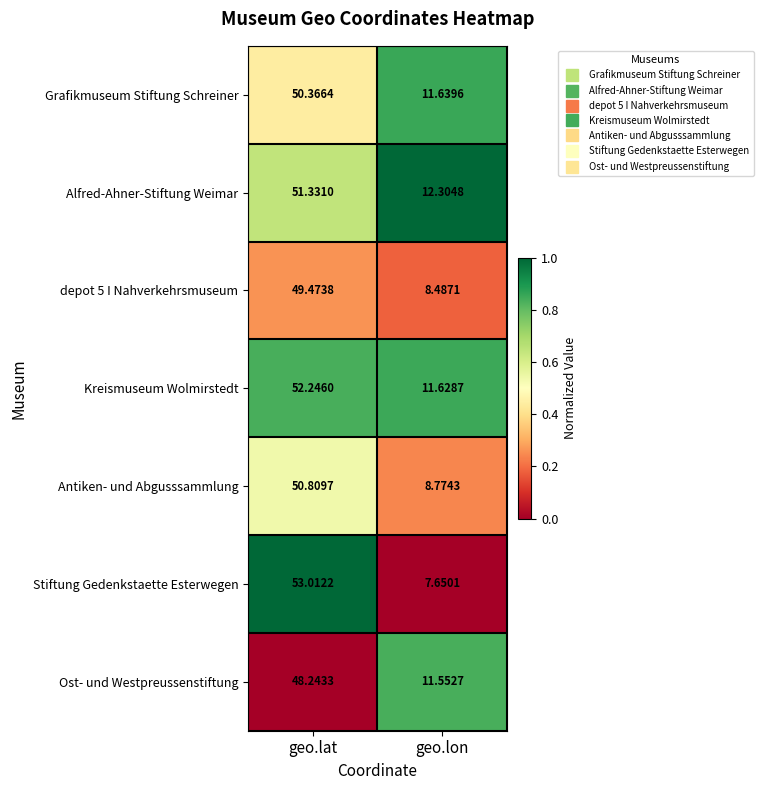

Which series has the largest total across all categories?

Kreismuseum Wolmirstedt